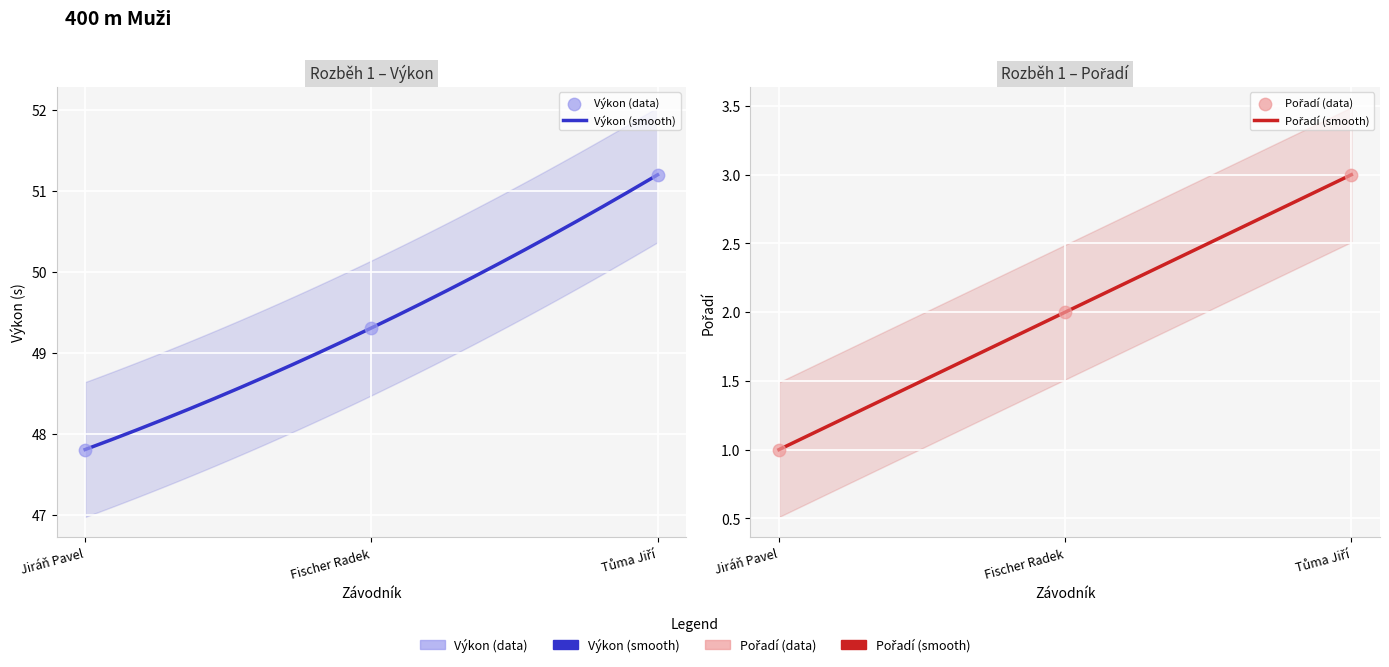

What are all the series names shown in the legend?

Výkon, Pořadí